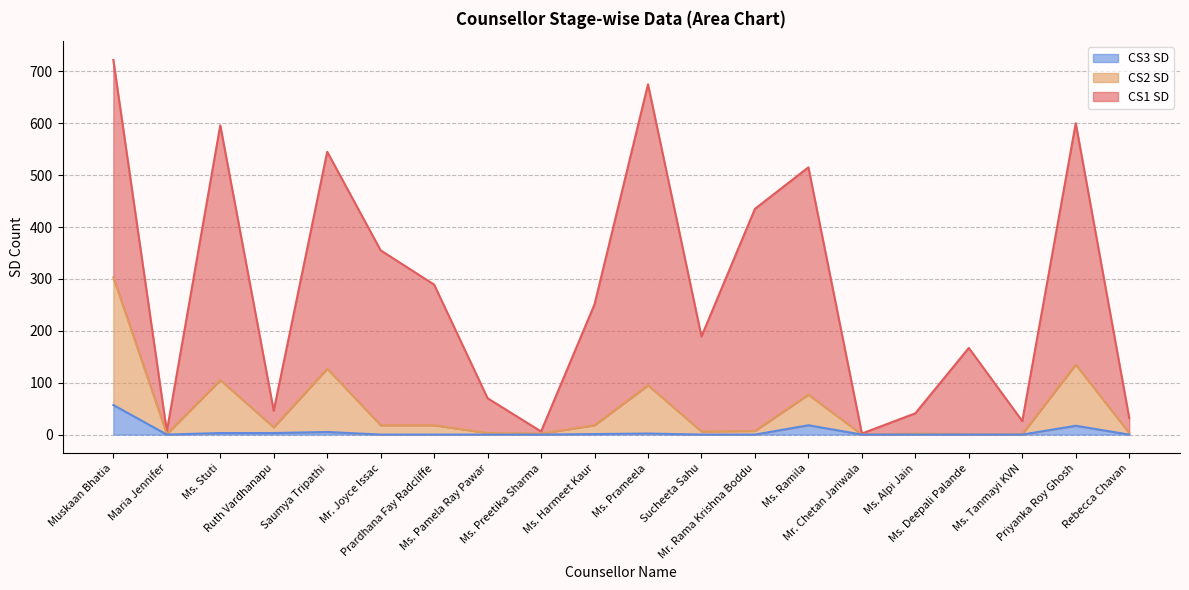

True or false: CS3 SD and CS1 SD cross at least once.

False